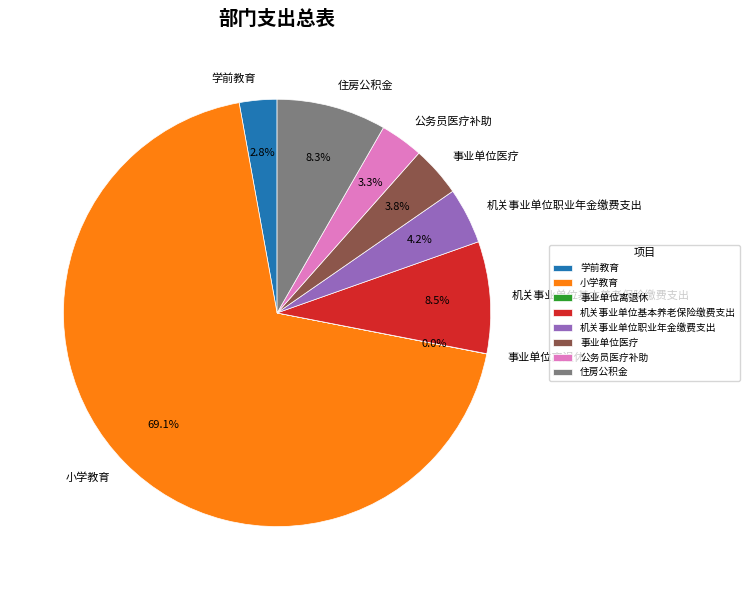

Does 小学教育 represent more than half of the total?

Yes